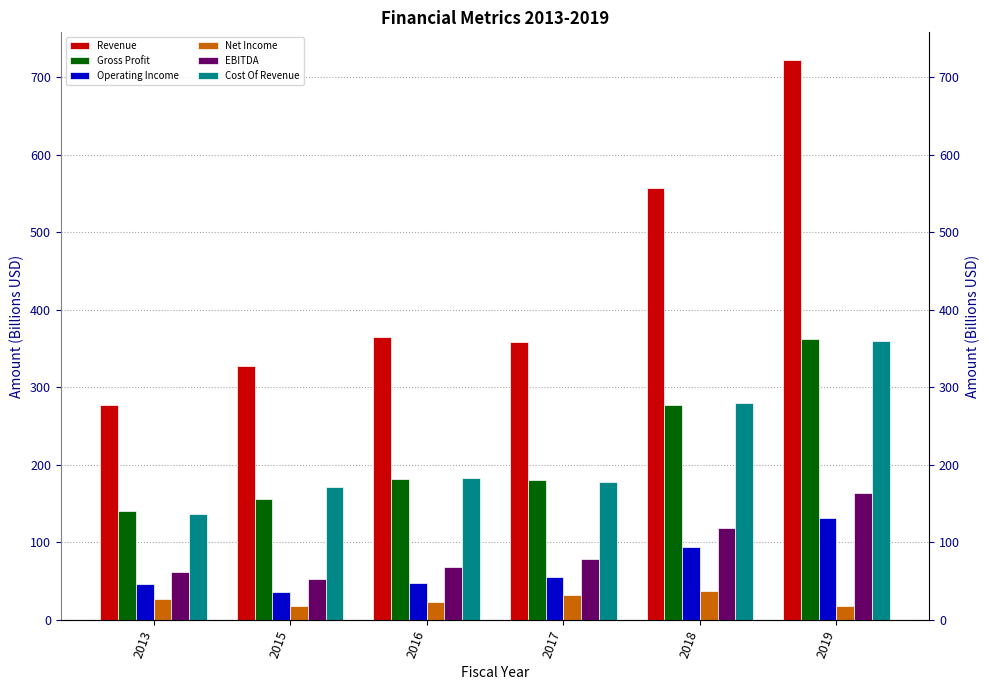

The value of EBITDA at 2015 is 27.4. True or false?

False